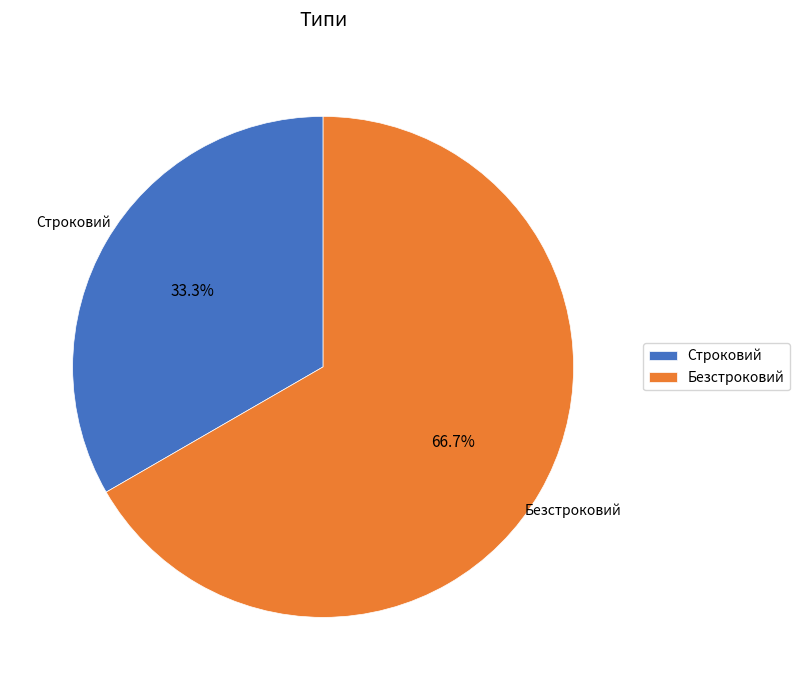

Do Строковий and Безстроковий together represent more than half of the pie?

Yes